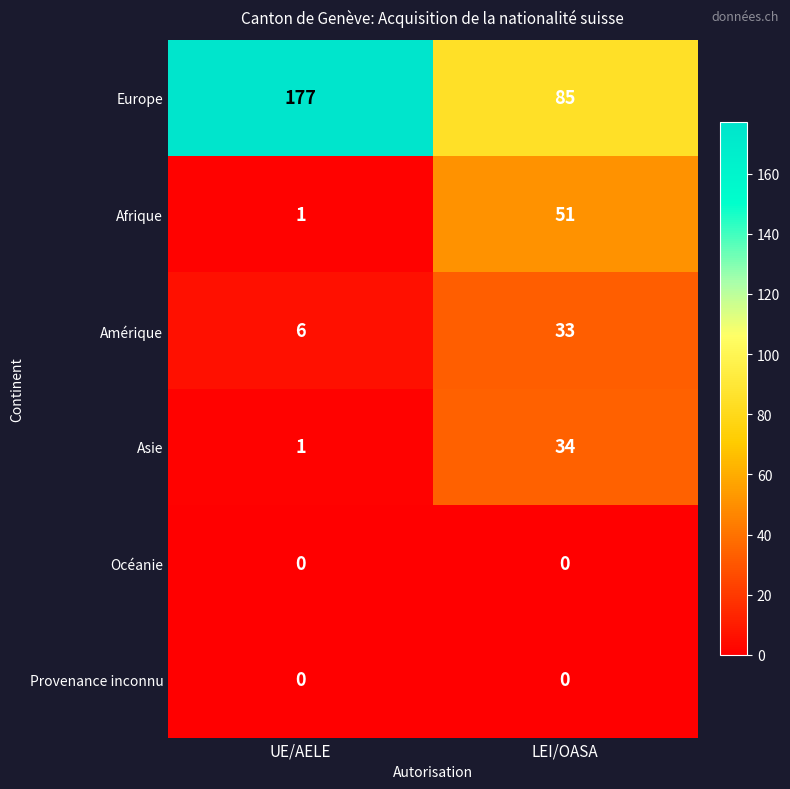

Which category has the highest value across all series?

UE/AELE